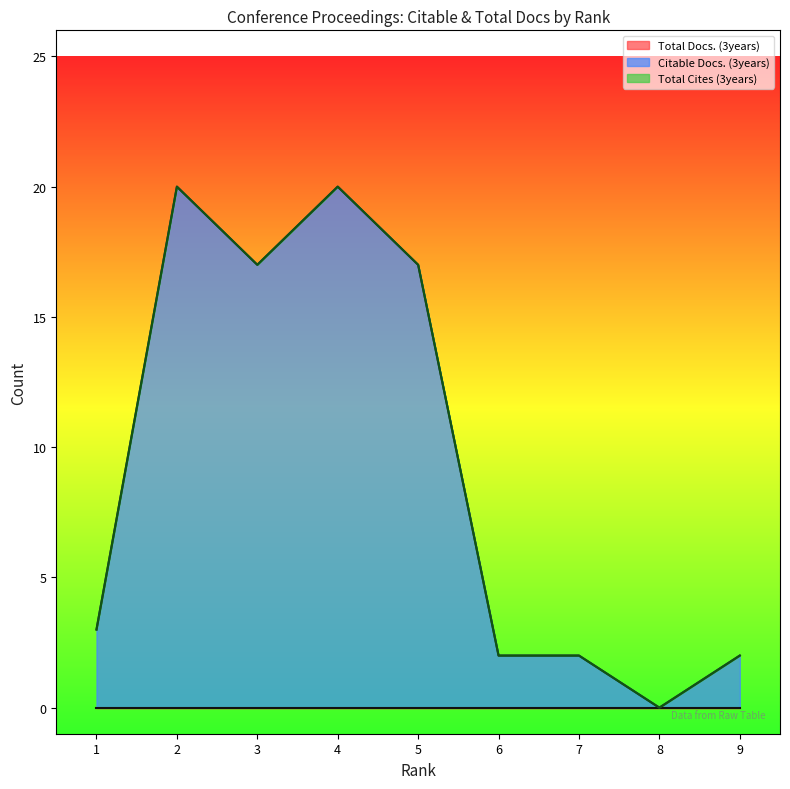

What is the sum of the Citable Docs. (3years) values at 1 and 2?

23